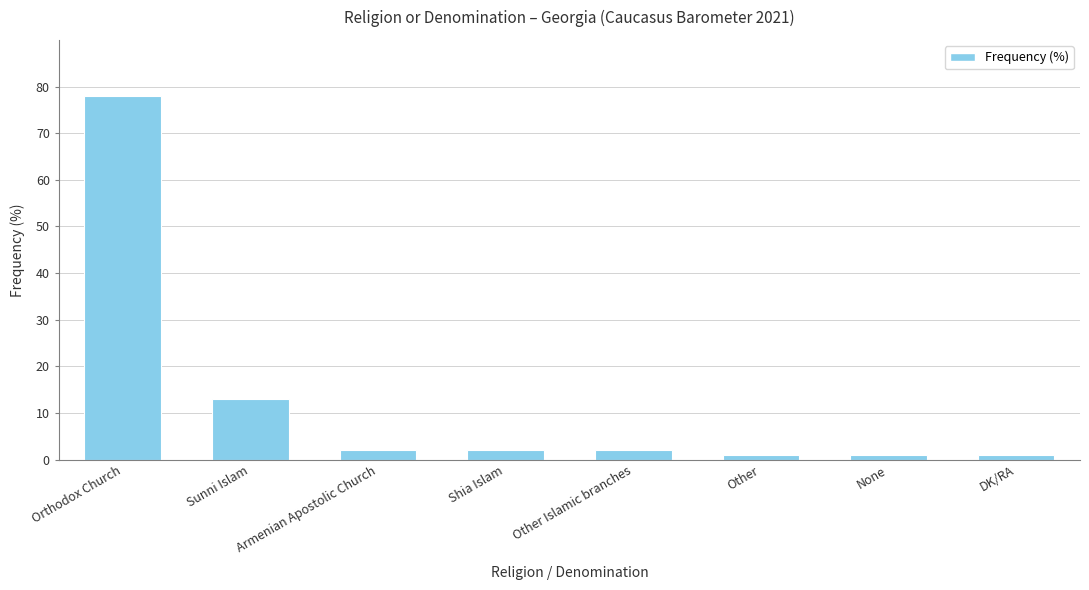

The value at Other is 1. True or false?

True